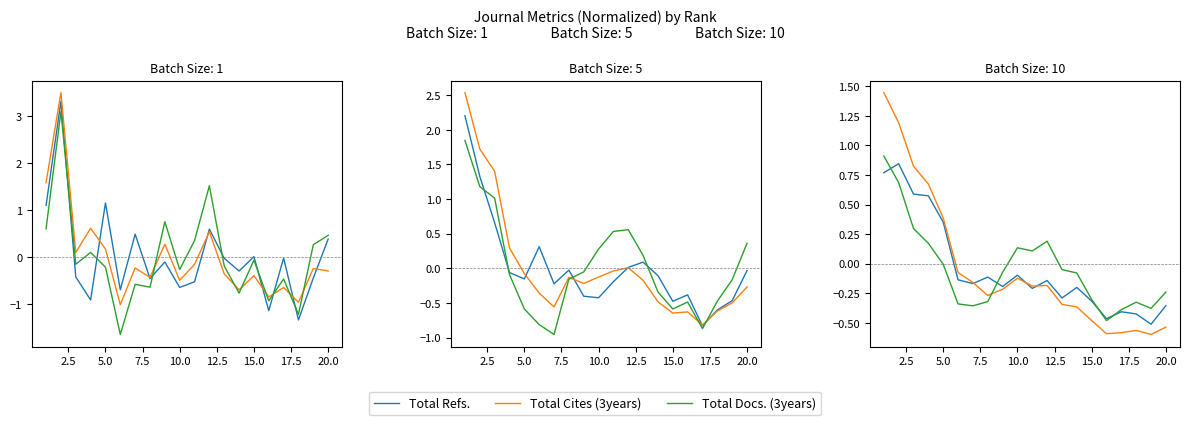

Does the chart have visible grid lines?

No